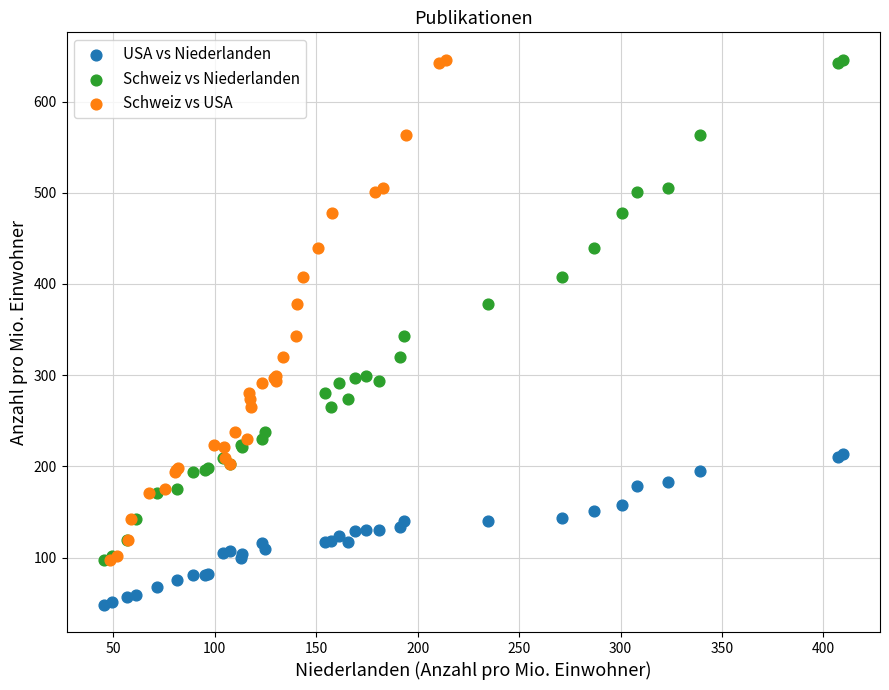

Which series reaches the minimum Y coordinate?

USA vs Niederlanden